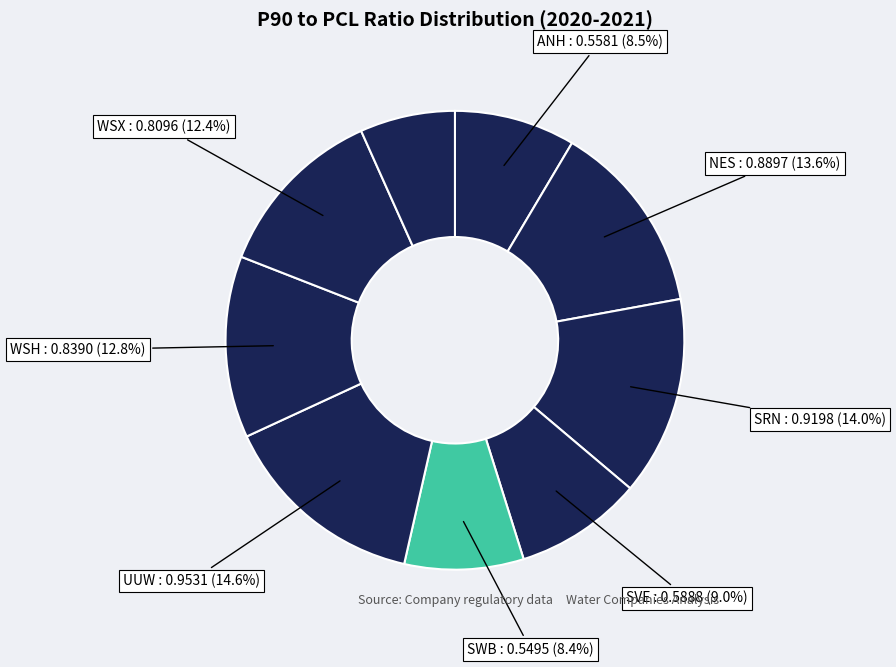

What is the largest slice in the pie chart?

UUW